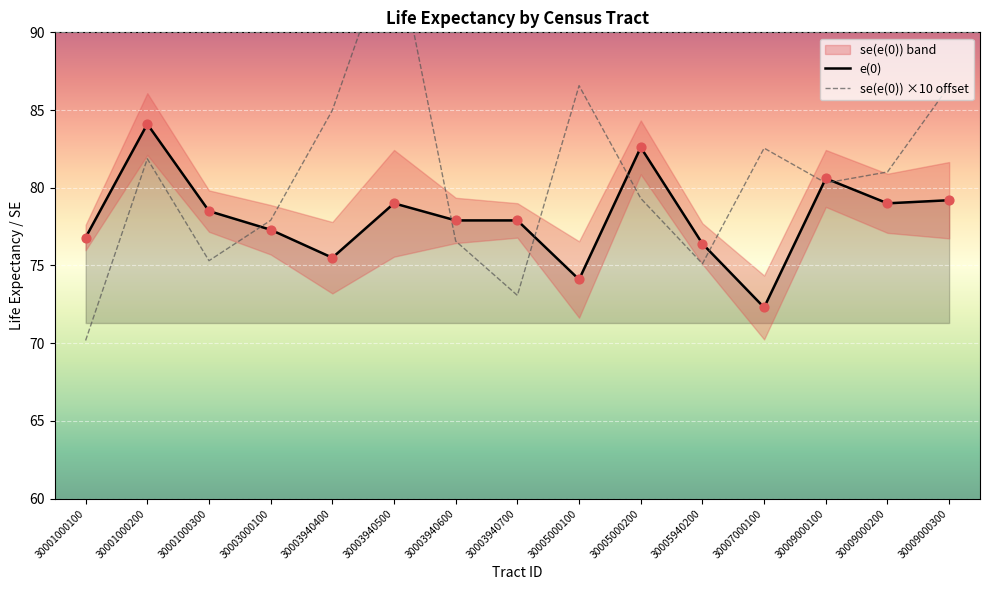

What is the total value across all series at 30003940600?

154.5